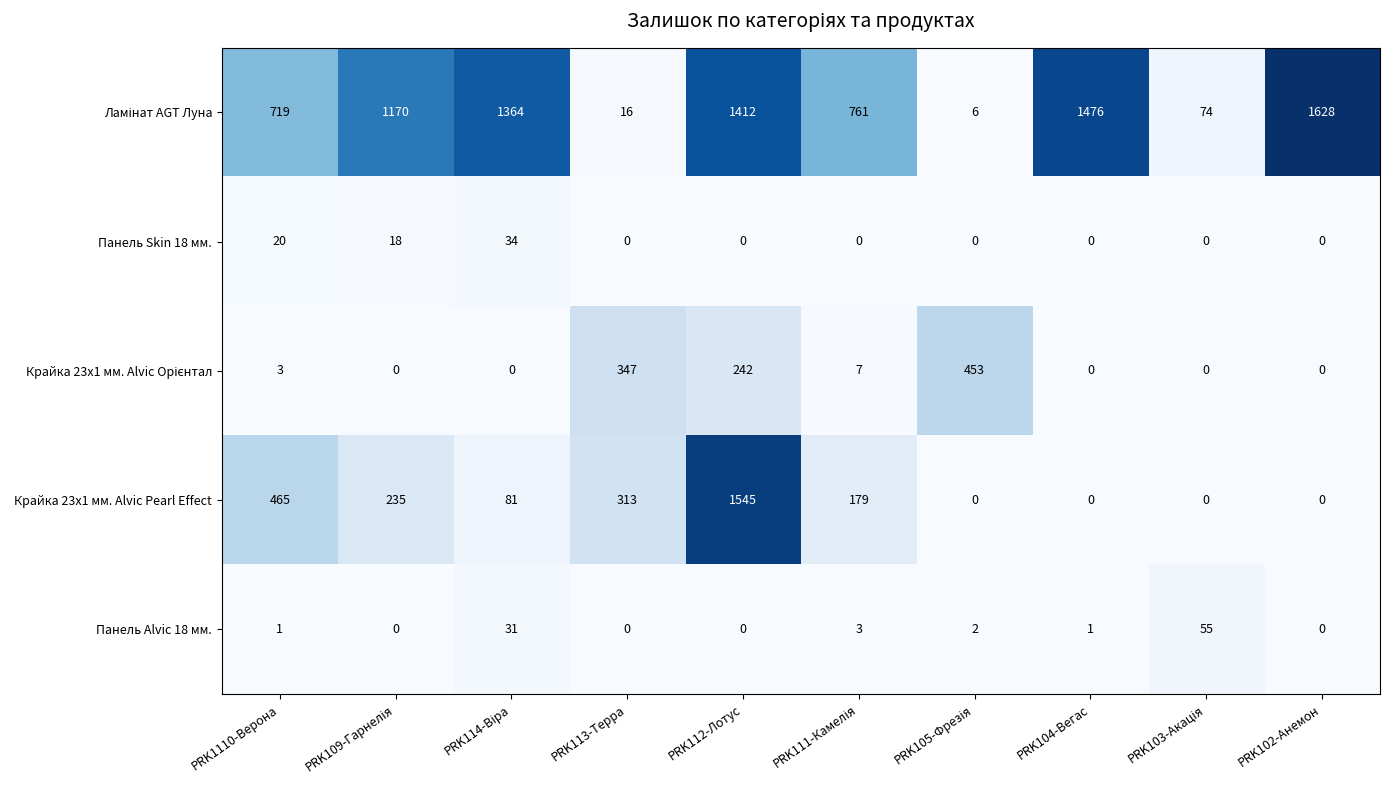

At which label does Крайка 23x1 мм. Alvic Pearl Effect reach its peak?

PRK112-Лотус